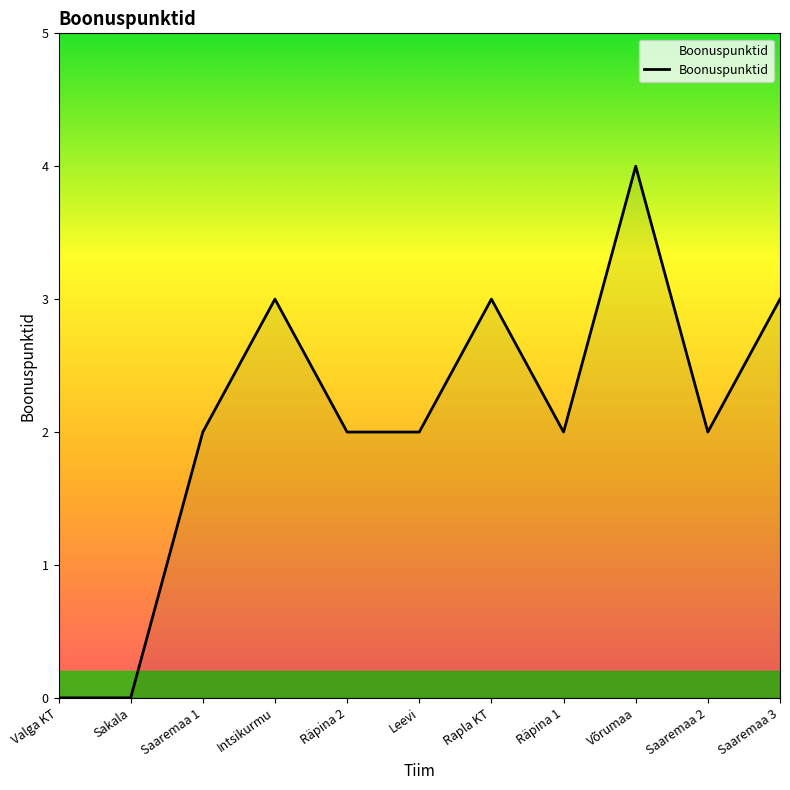

What is the sum of the values at Saaremaa 2 and Intsikurmu?

5